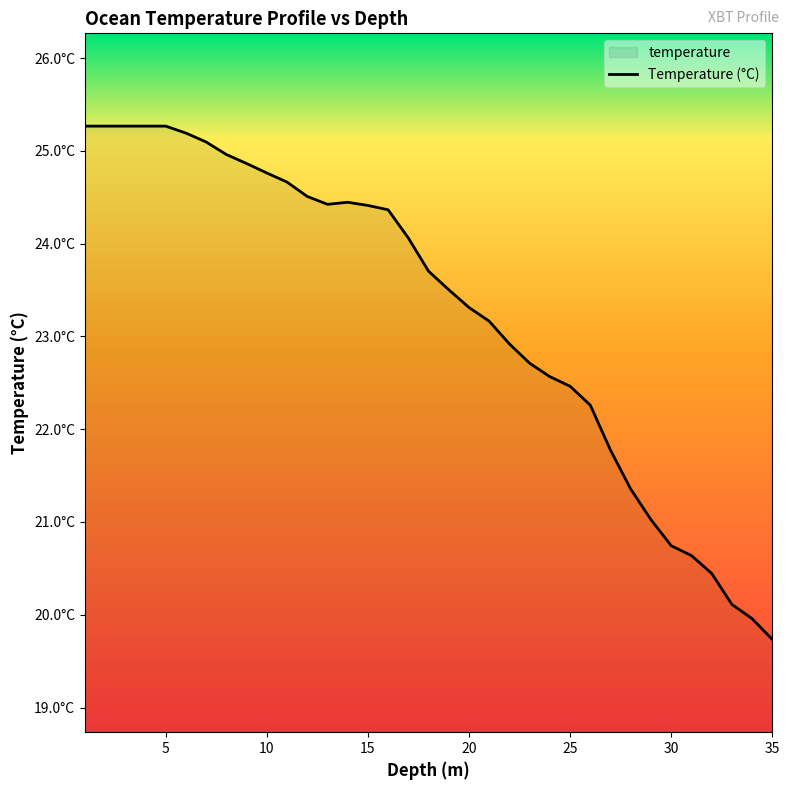

How many series are shown in this chart?

1